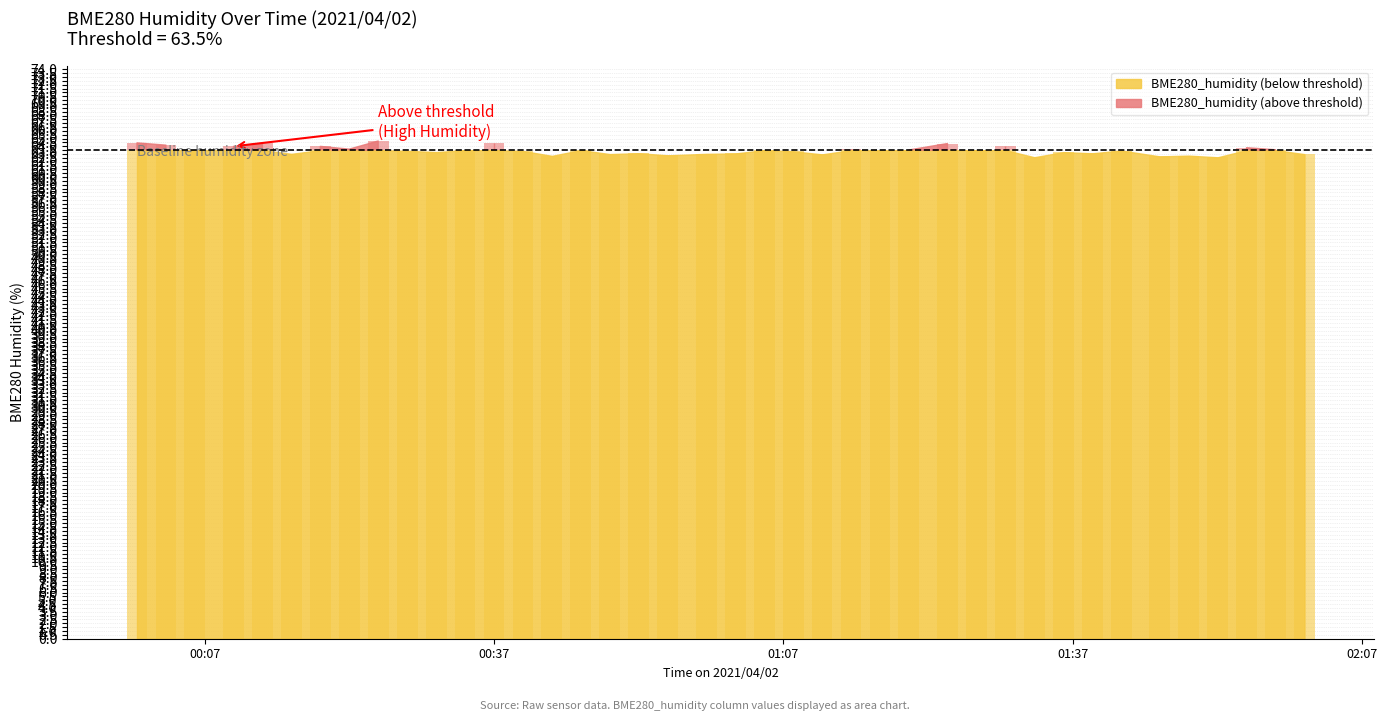

At which label is BME280_humidity closest to 63?

2021/04/02 00:49